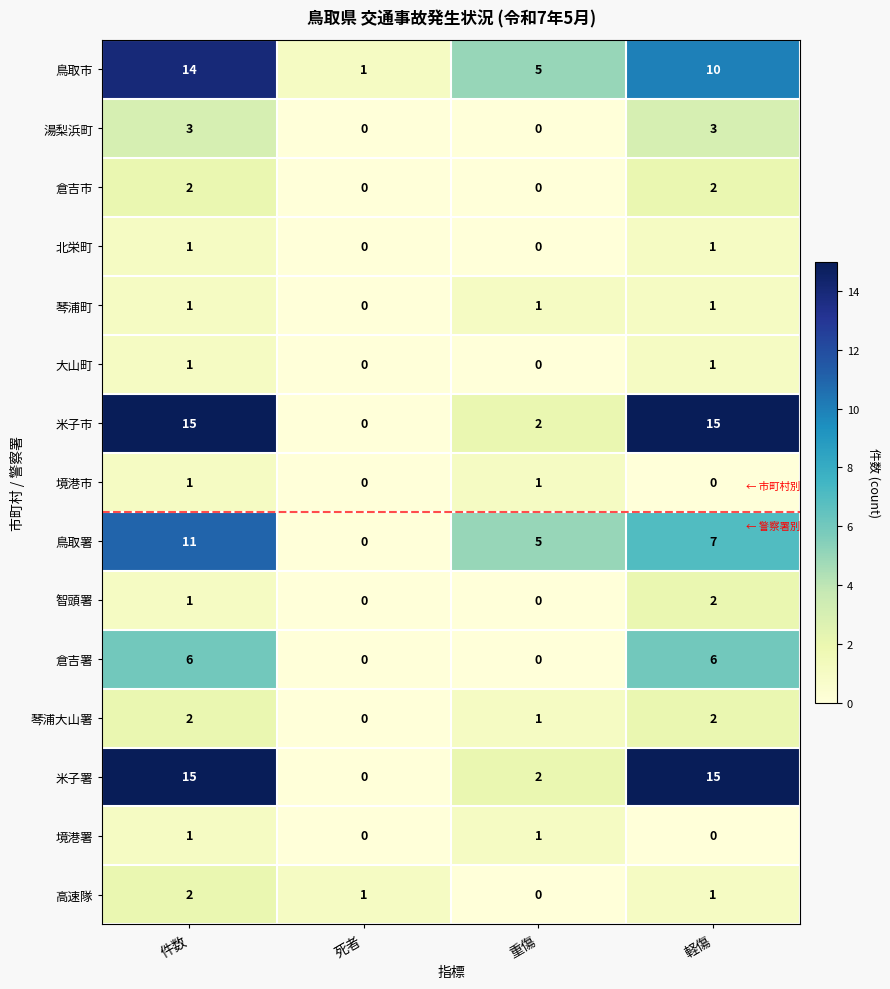

What is the spread (max minus min) of values at 重傷?

5